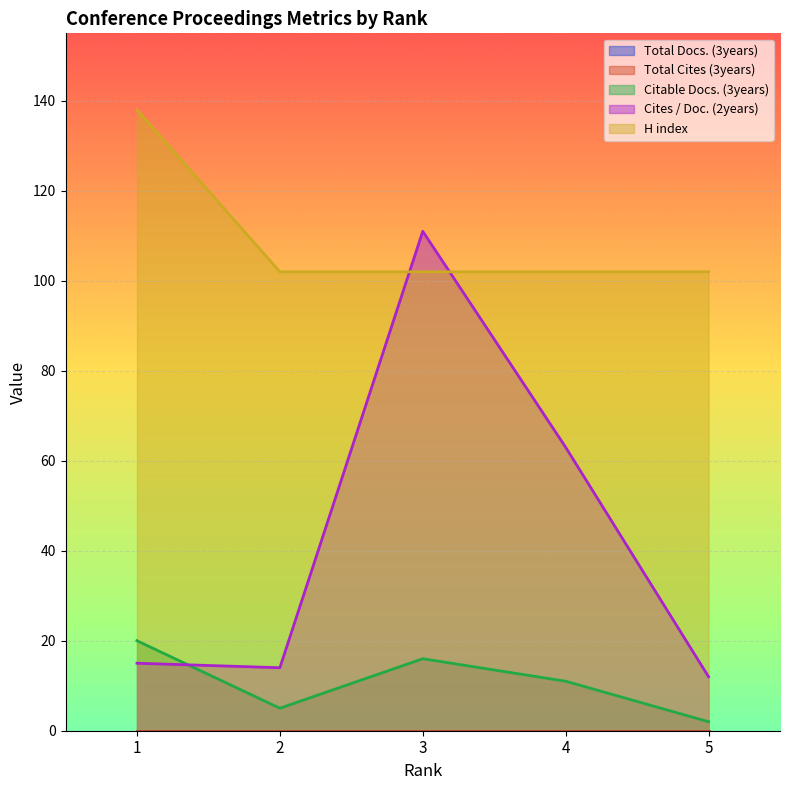

Between 4 and 3, which is larger?

3